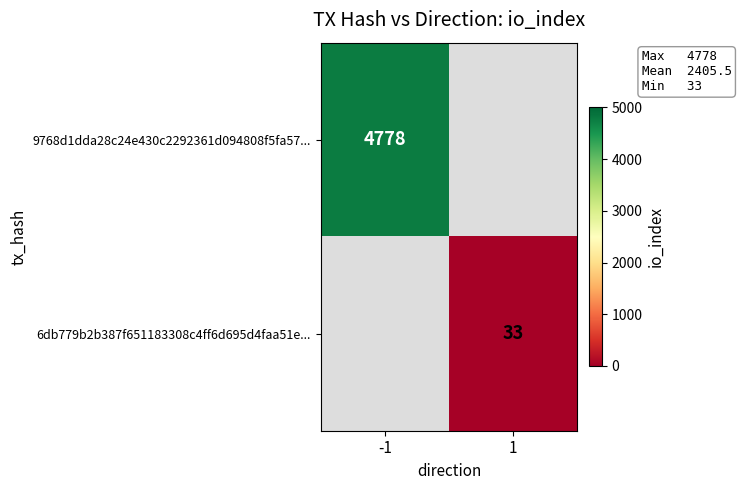

Is it true that 9768d1dda28c24e430c2292361d094808f5fa57... equals 2903 at -1?

False